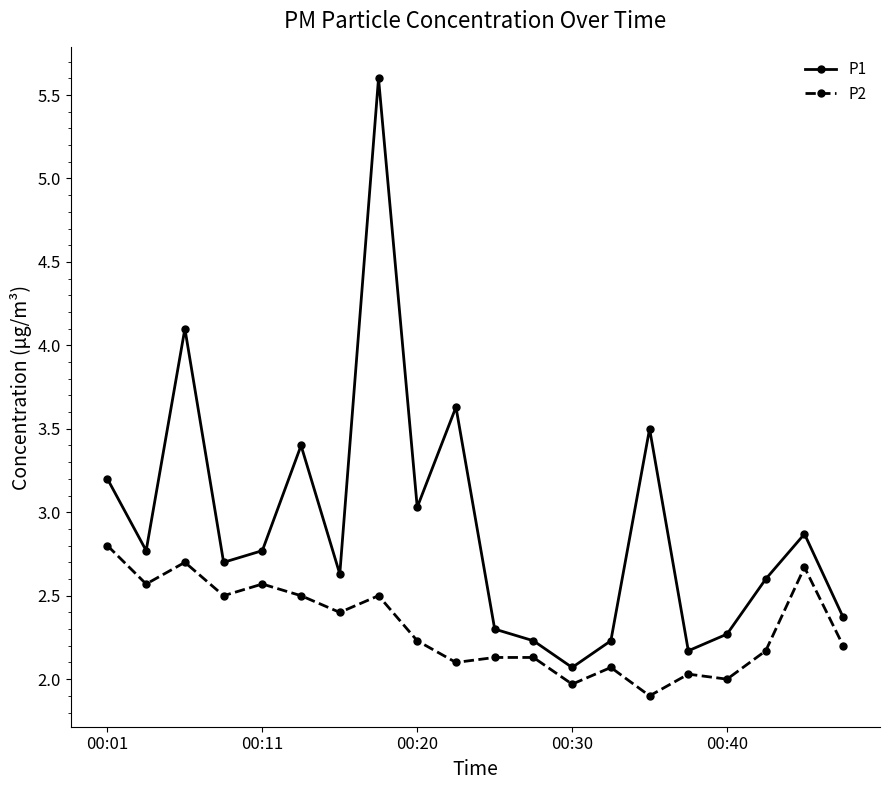

Which series has the widest spread of values?

P1